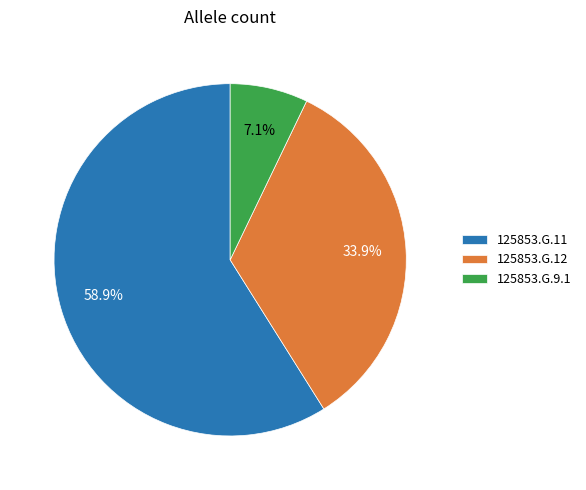

Is there a majority slice in this chart?

Yes